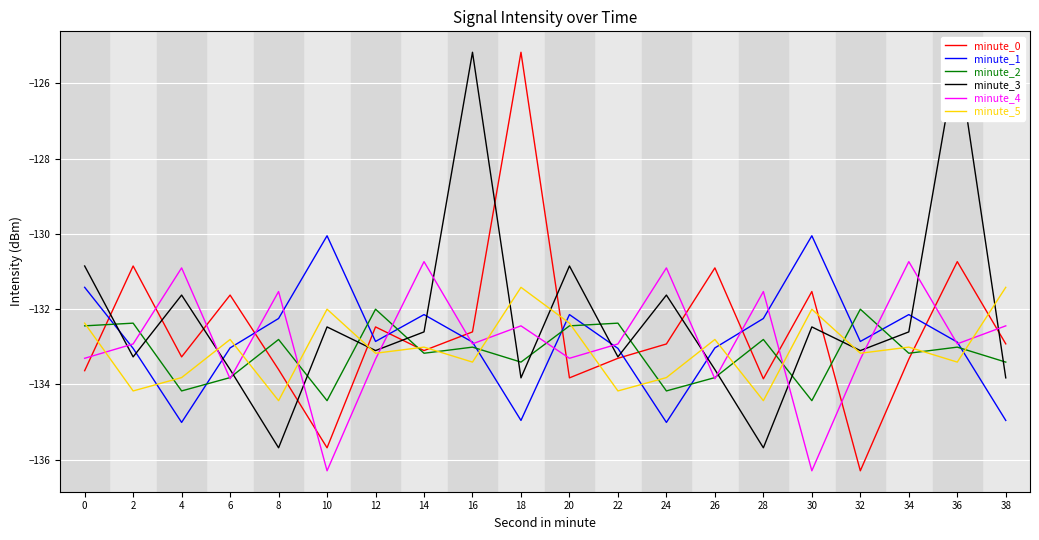

How many data points in minute_4 are less than -132?

14